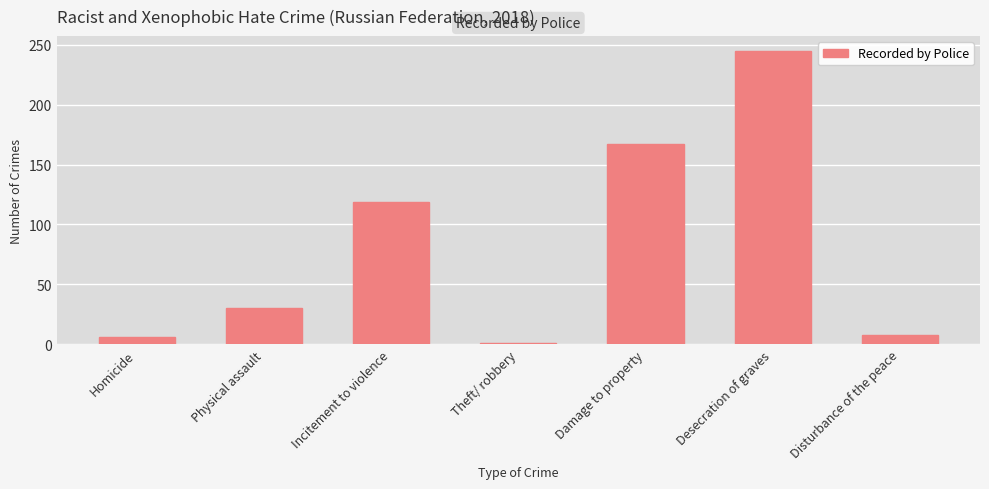

What is the change in value from Homicide to Disturbance of the peace?

+2